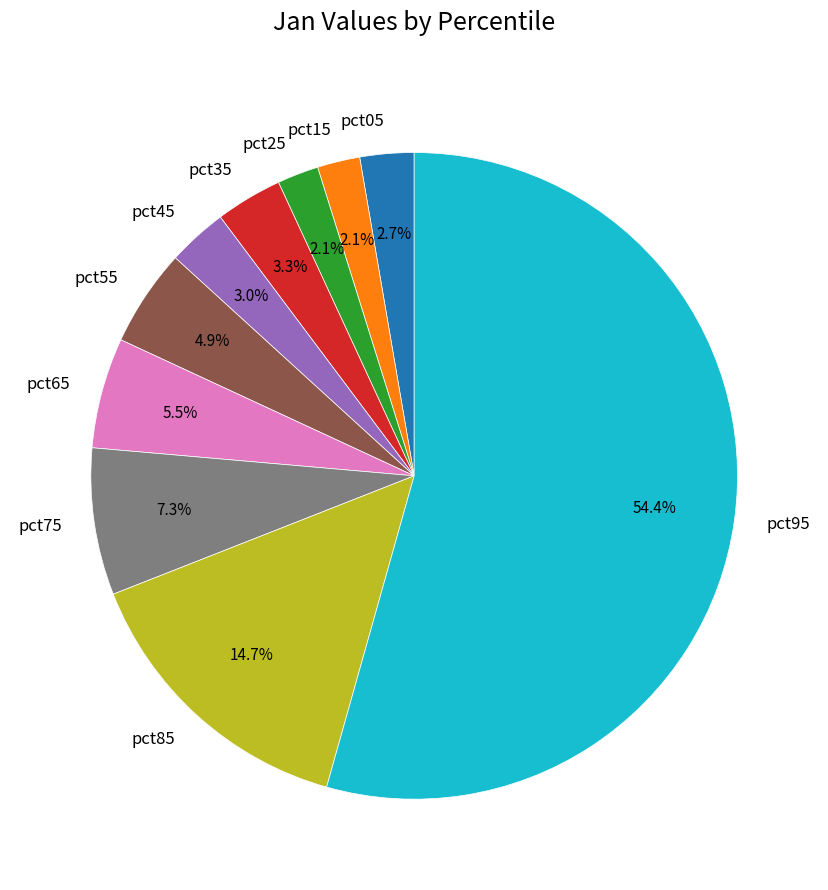

What percentage do pct45 and pct55 together represent?

7.9%